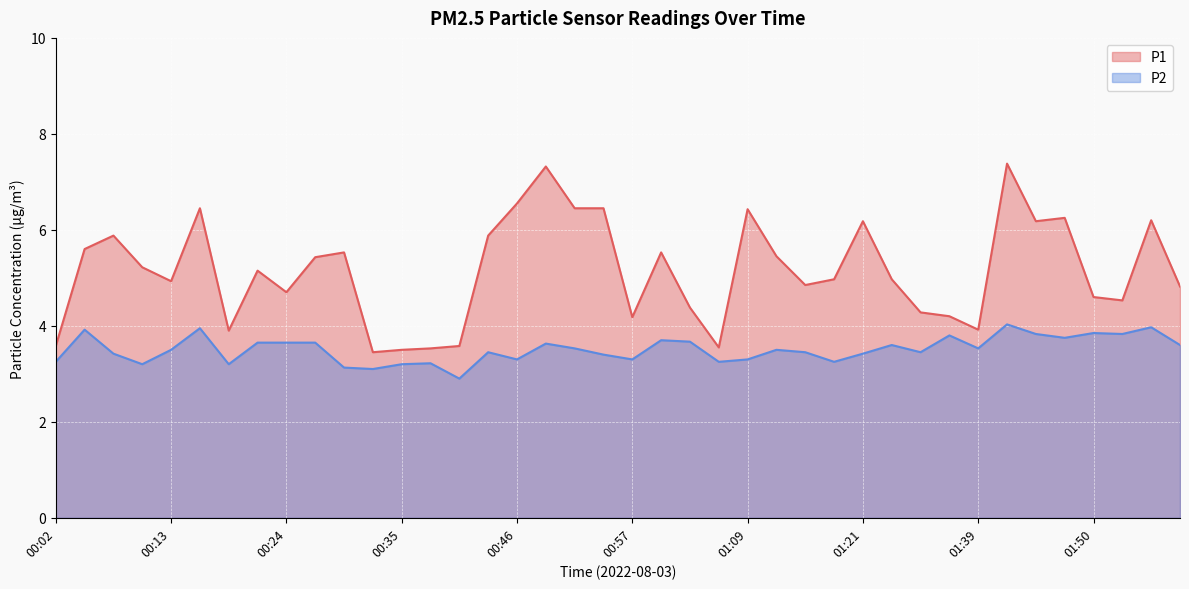

How many distinct data groups are displayed?

2